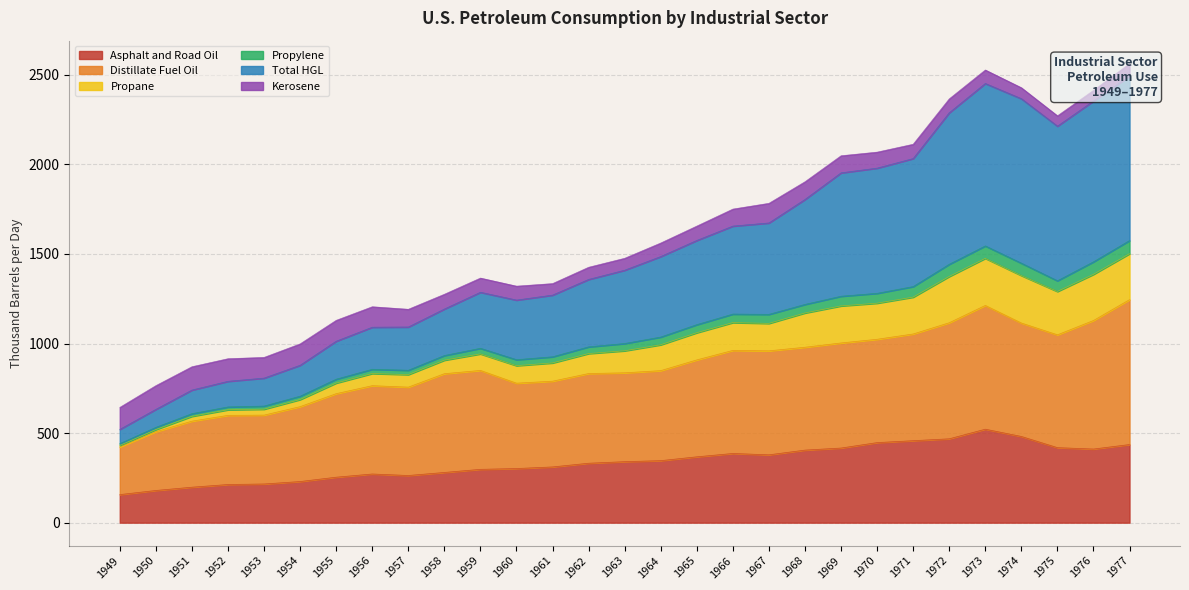

Is it true that Asphalt and Road Oil equals 155.3 at 1967?

False